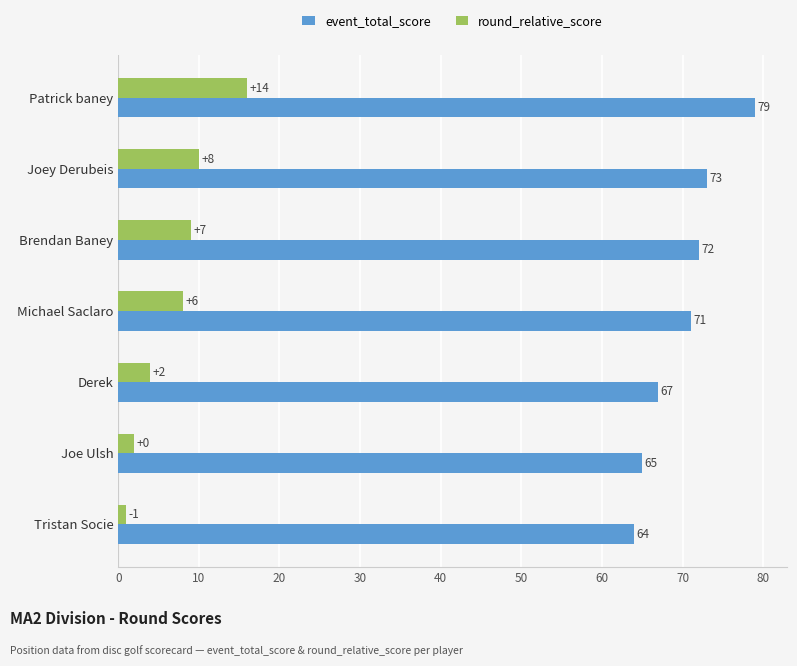

Which category has the highest value in the round_relative_score series?

Patrick baney